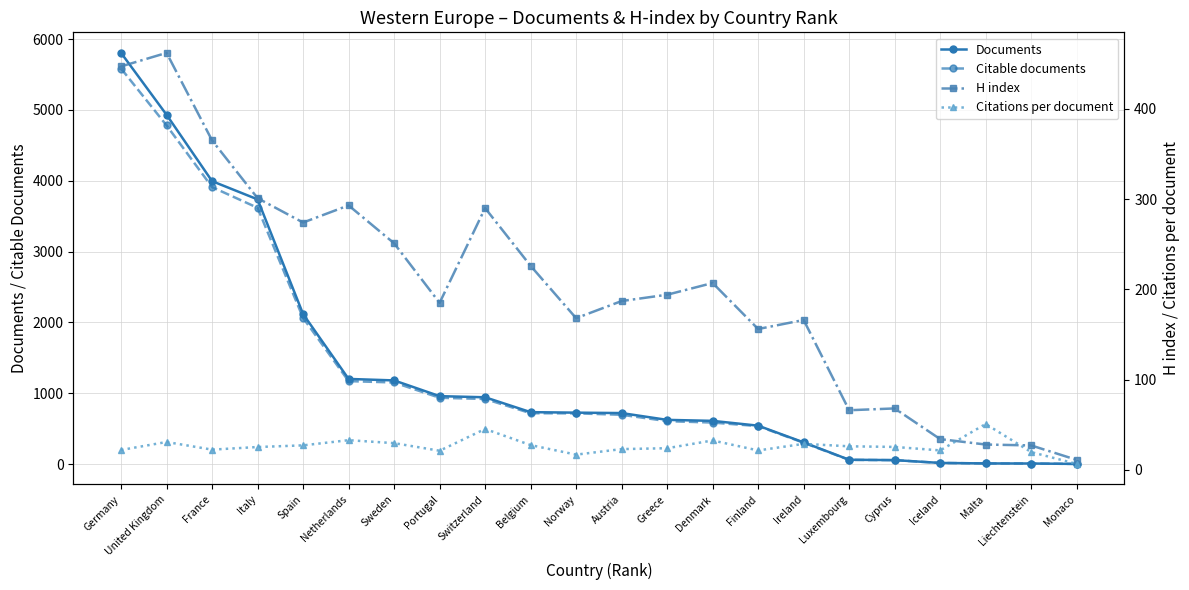

The value of Citable documents at Norway is 716.0. True or false?

True